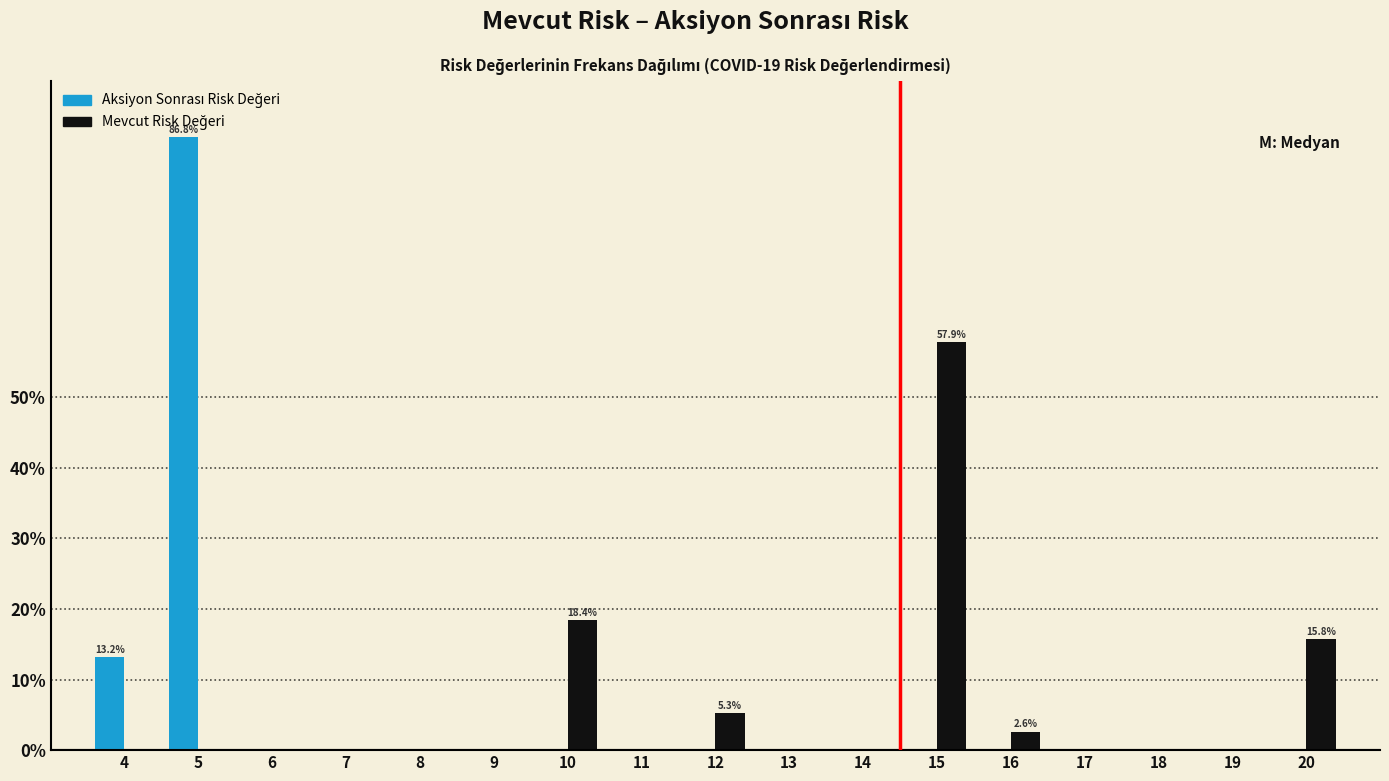

What is the greatest value displayed?

86.8